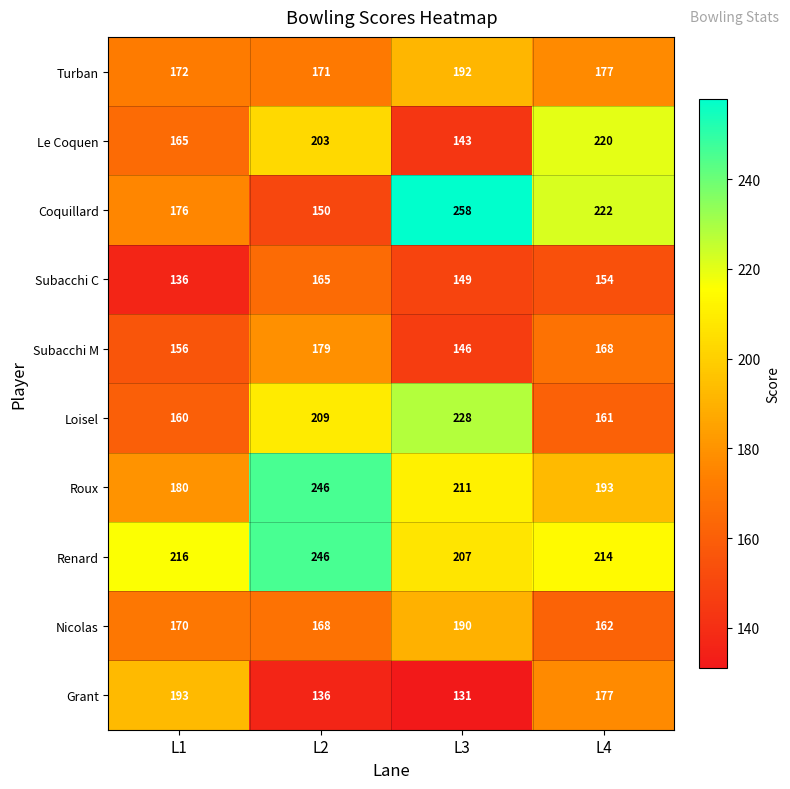

What is the spread (max minus min) of values at L2?

110